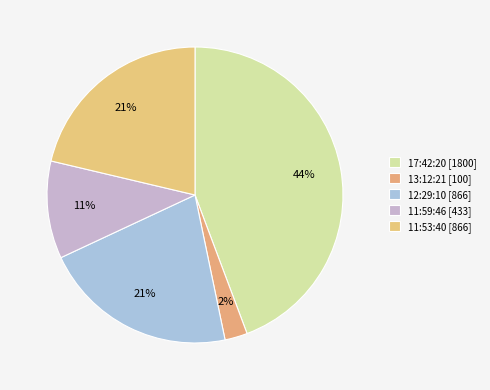

Which category has the smallest portion of the pie?

13:12:21